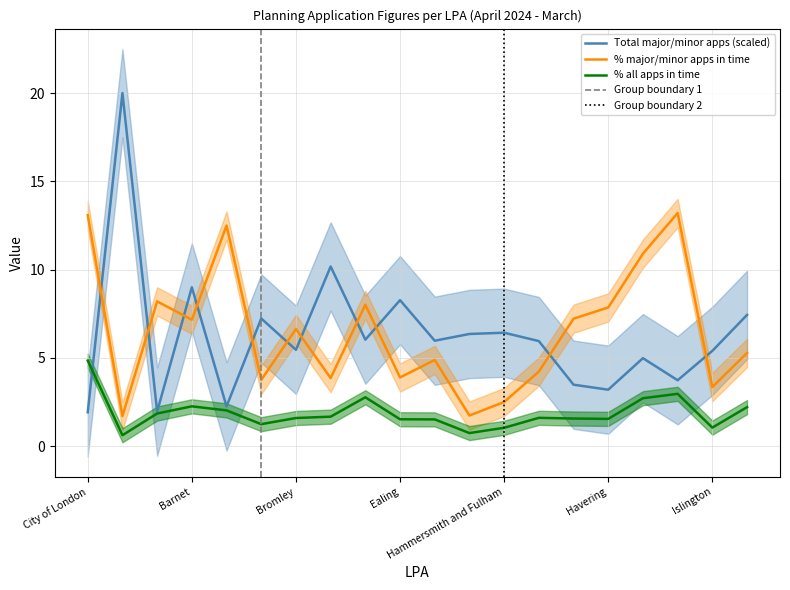

The value of % major/minor apps in time at Bromley is 1.8. True or false?

False